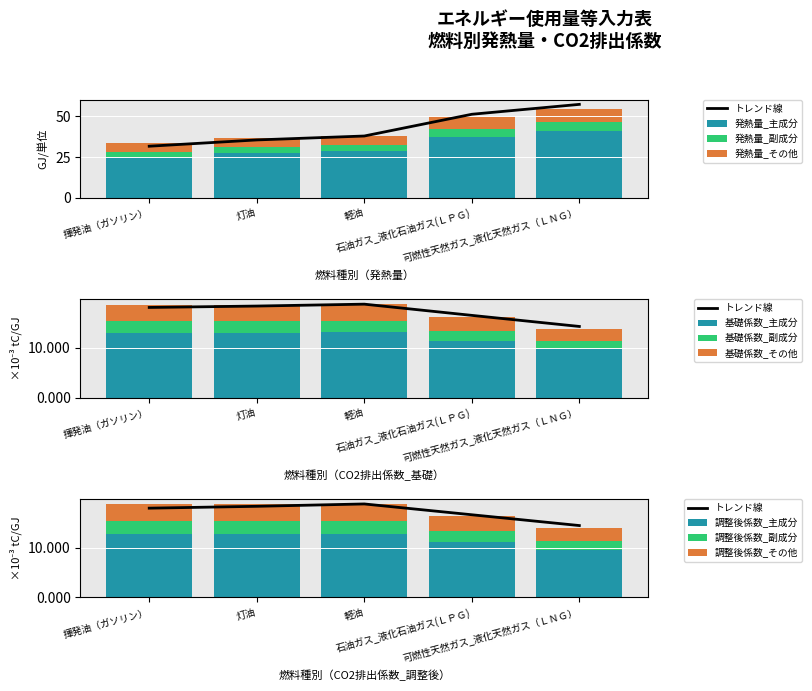

What is the sum of all CO2排出係数_基礎 values?

15.6